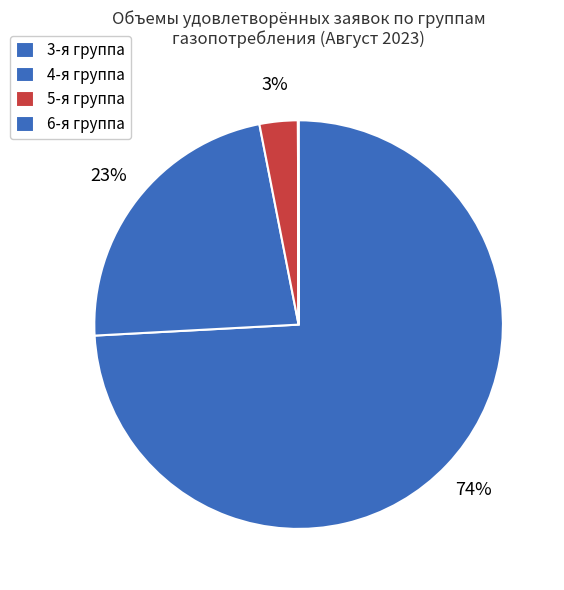

To the nearest percent, what is the average slice percentage?

25%